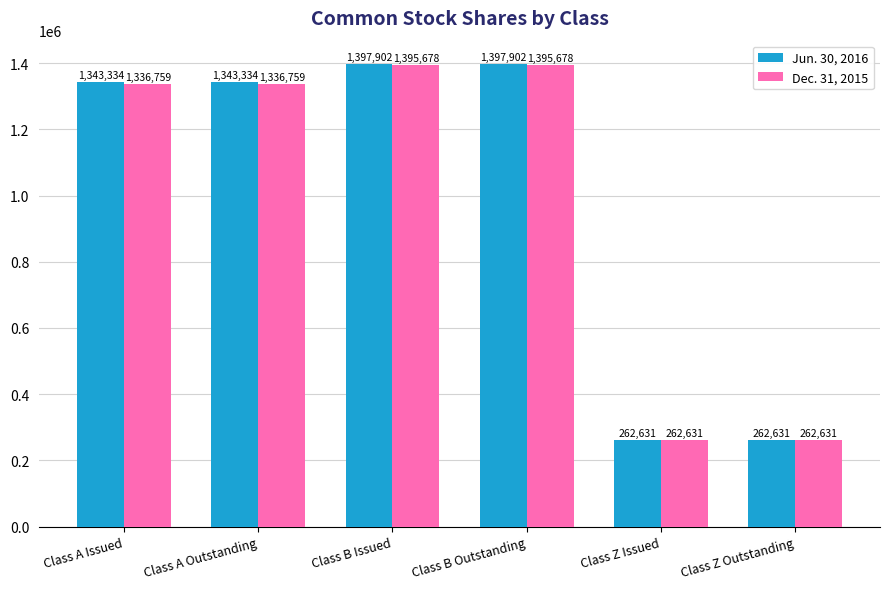

Count the number of data series in this chart.

2